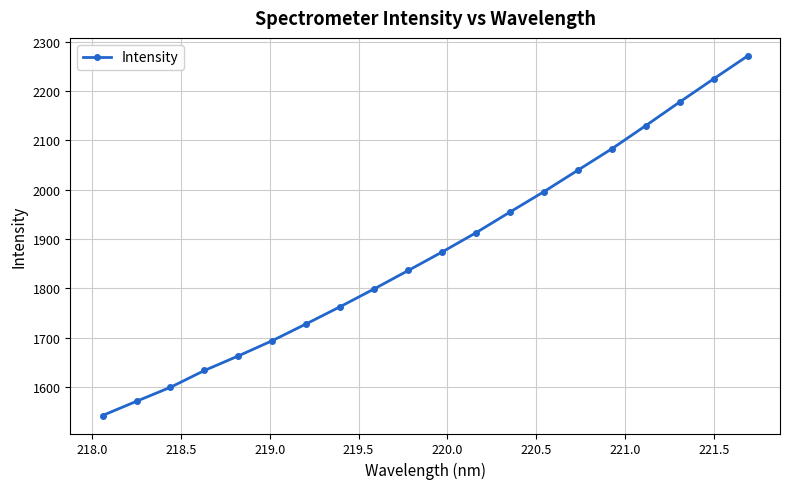

What is the smallest value displayed?

1542.1